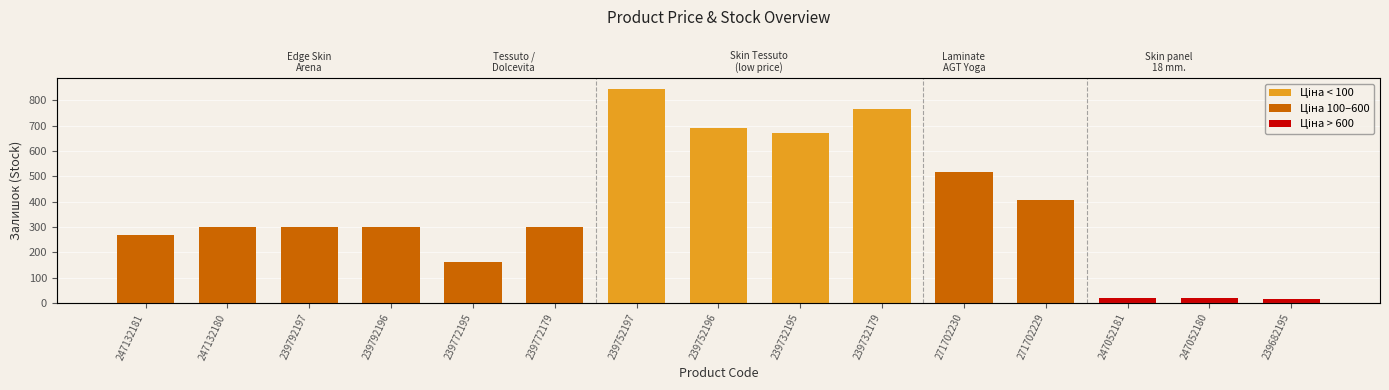

Reading right to left, extract all data points from this chart.

239682195=16	247052180=21	247052181=20	271702229=407	271702230=516	239732179=767	239732195=670	239752196=690	239752197=845	239772179=300	239772195=160	239792196=300	239792197=300	247132180=300	247132181=270